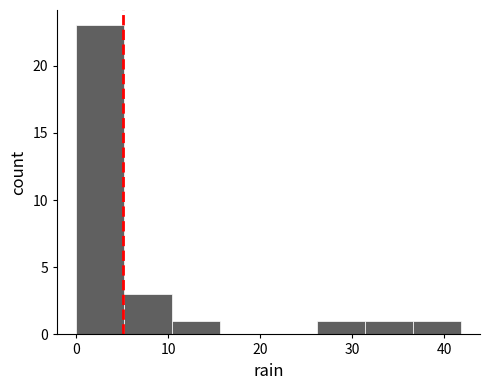

Reading left to right, list every bar in this chart as the range it spans on the x-axis followed by its height. Neither the bar edges nor the heights are printed on the chart, so give them approximately, as read against the axes.

0 to 5: 23
5 to 10: 3
10 to 16: 1
16 to 21: 0
21 to 26: 0
26 to 31: 1
31 to 37: 1
37 to 42: 1